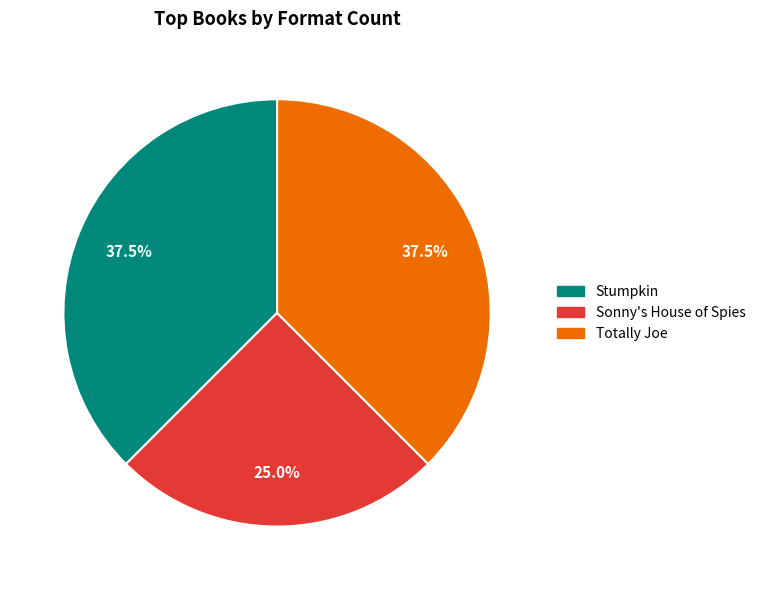

The Totally Joe slice represents 51% of the pie. True or false?

False